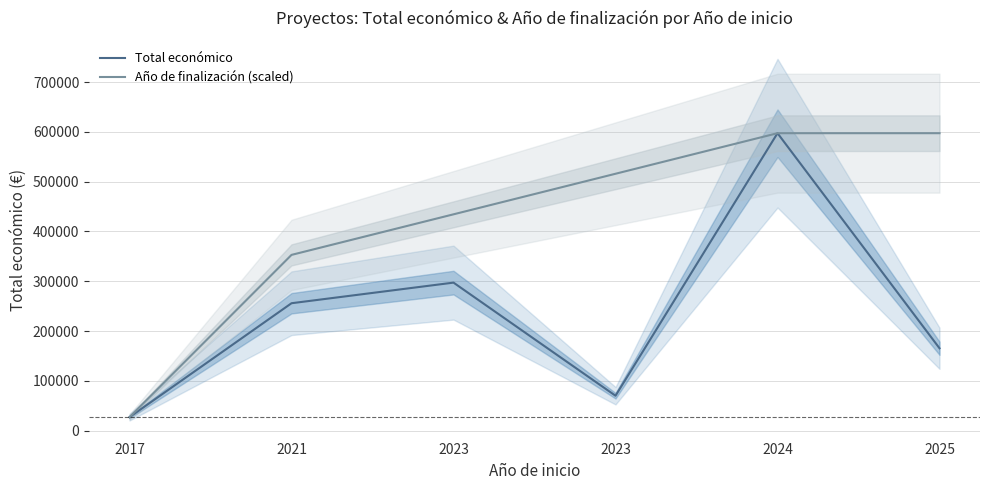

The value of Año de finalización (scaled) at 2024 is 597320. True or false?

True